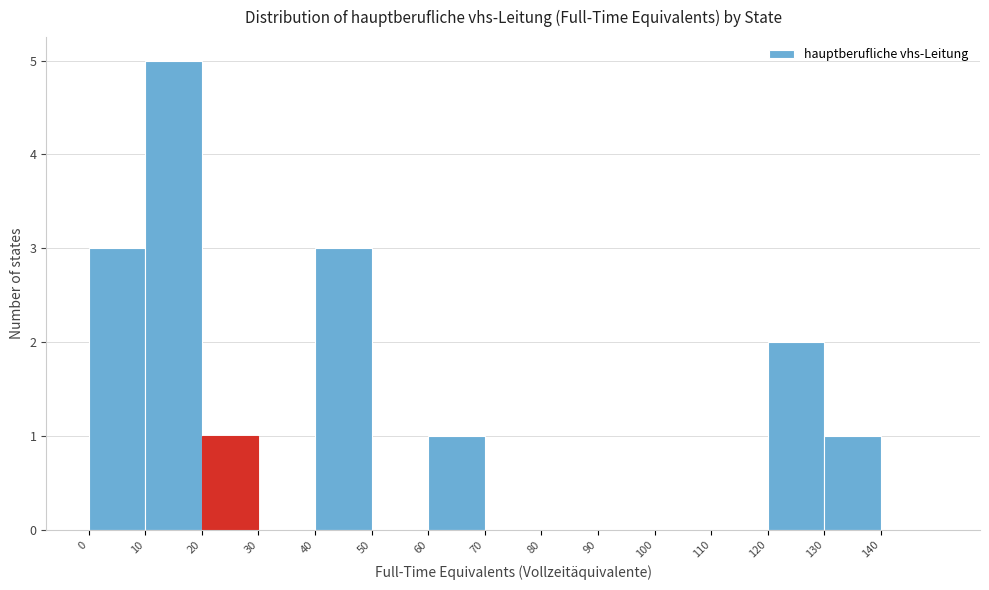

Reading left to right, transcribe this chart: for each bar, give the range it covers on the x-axis and its height. The values are not printed on the chart, so give them approximately, as read against the axis.

0 to 10: 3
10 to 20: 5
20 to 30: 1
30 to 40: 0
40 to 50: 3
50 to 60: 0
60 to 70: 1
70 to 80: 0
80 to 90: 0
90 to 100: 0
100 to 110: 0
110 to 120: 0
120 to 130: 2
130 to 140: 1
140 to 150: 0